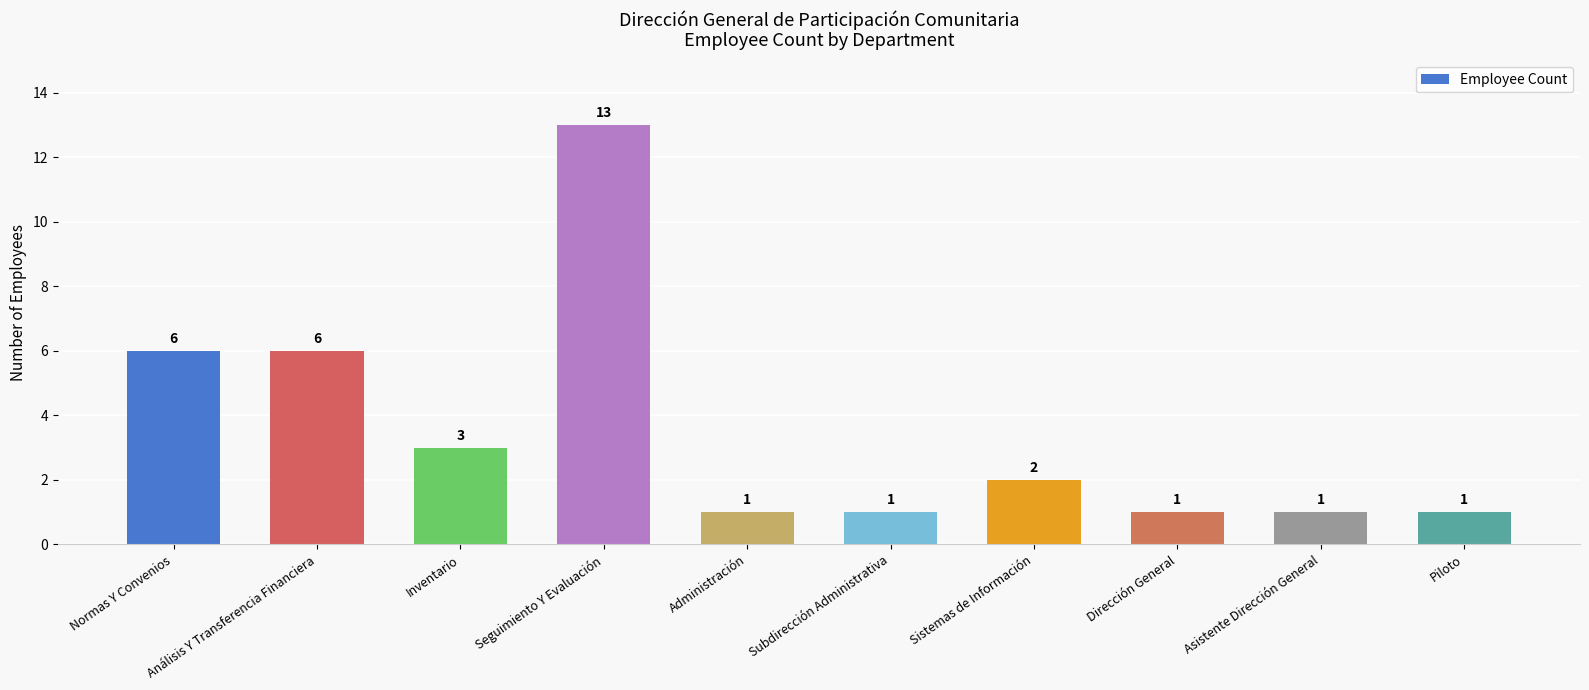

How many series are shown in this chart?

1